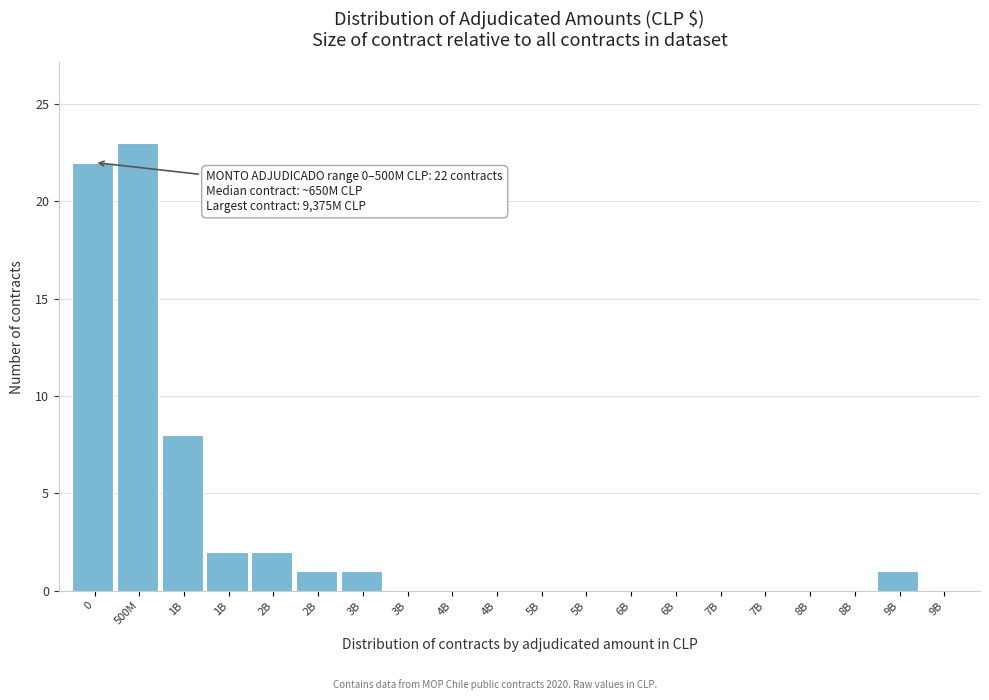

How many data points does each series have?

20